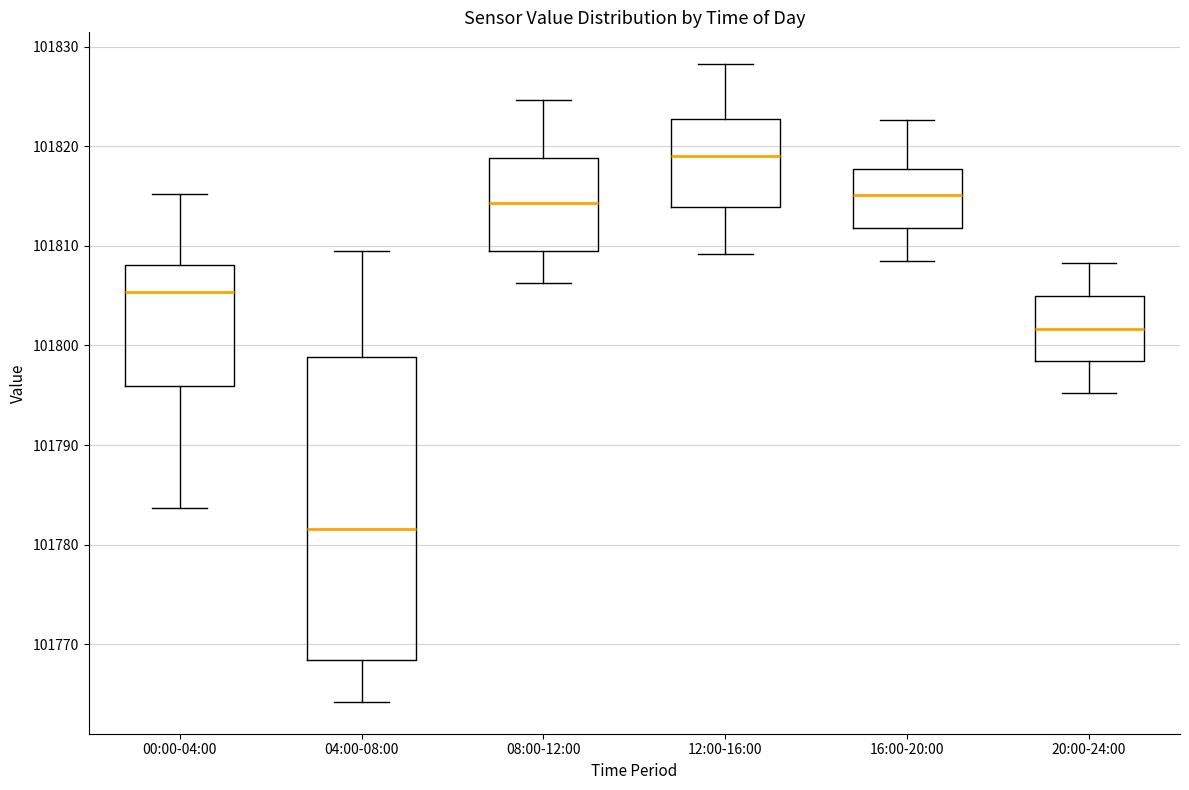

Where is the upper edge of the box for 16:00-20:00 on the y-axis? The values are not printed on the chart, so give them approximately, as read against the axis.

101818